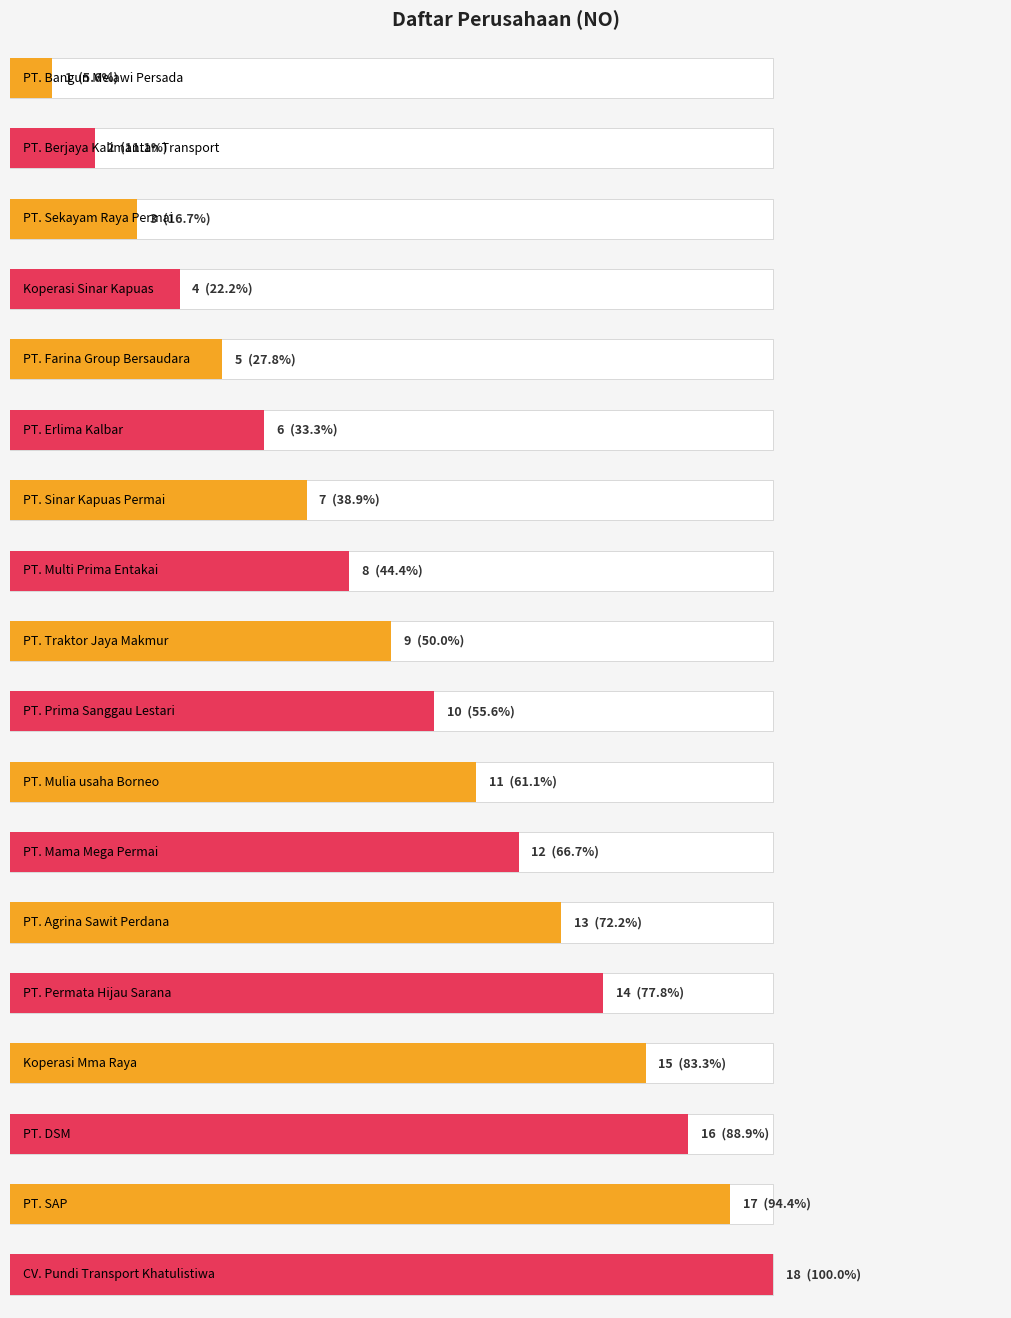

What is the average value?

10